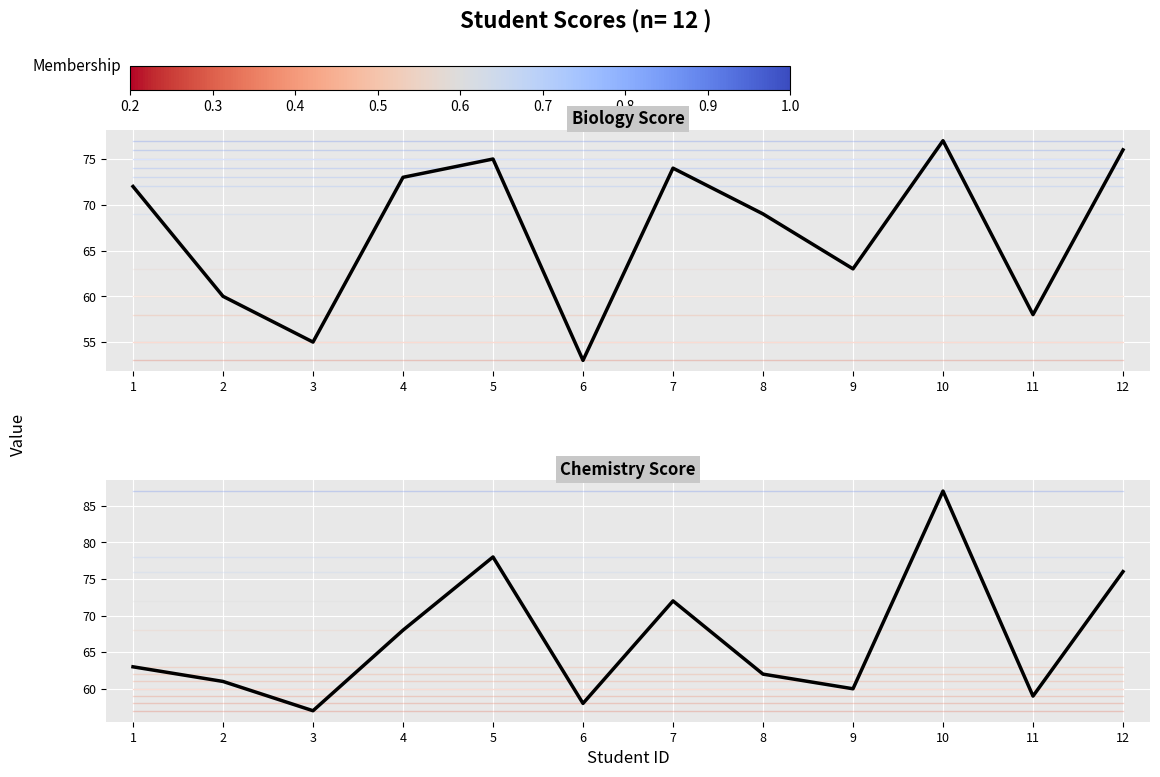

Is it true that Chemistry Score equals 72 at 7?

True